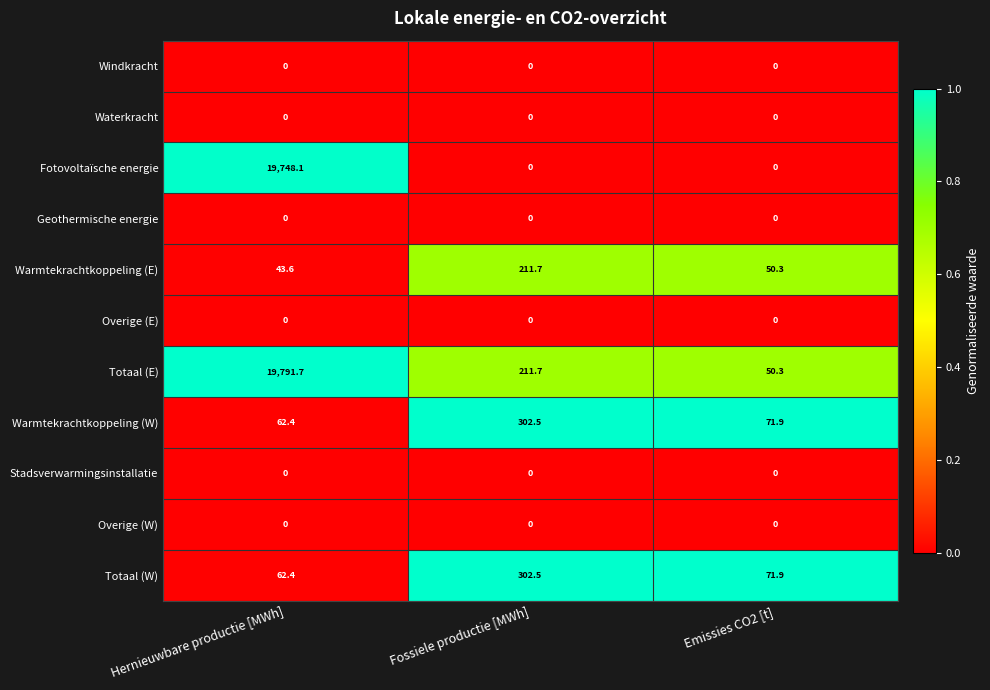

At which label is Warmtekrachtkoppeling (E) closest to 127?

Emissies CO2 [t]